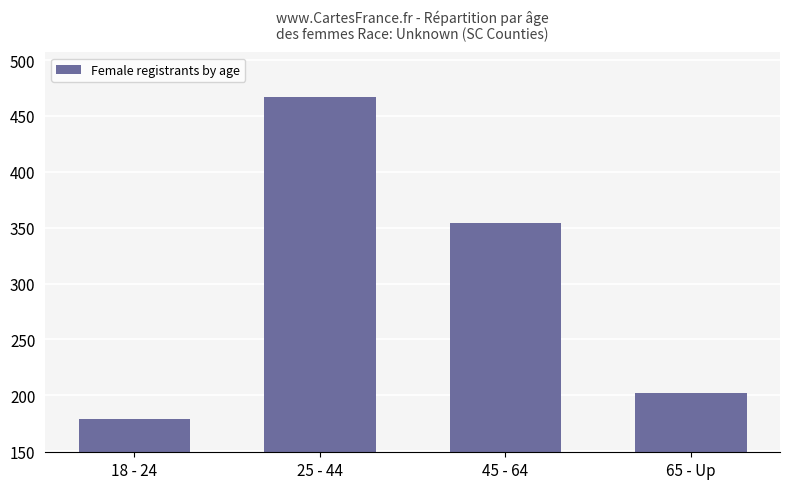

What is the sum of the values at 18 - 24 and 65 - Up?

381